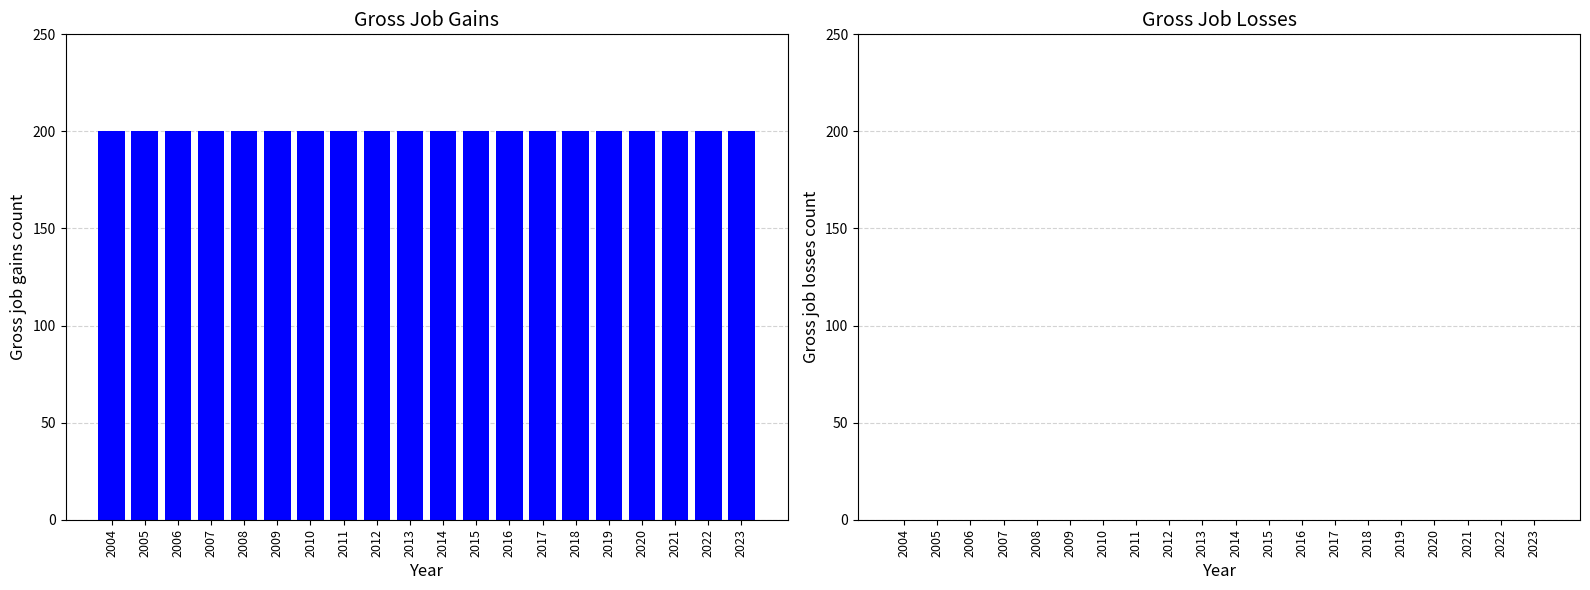

What is the value of the Gross job gains bar at the 20th from the left?

200